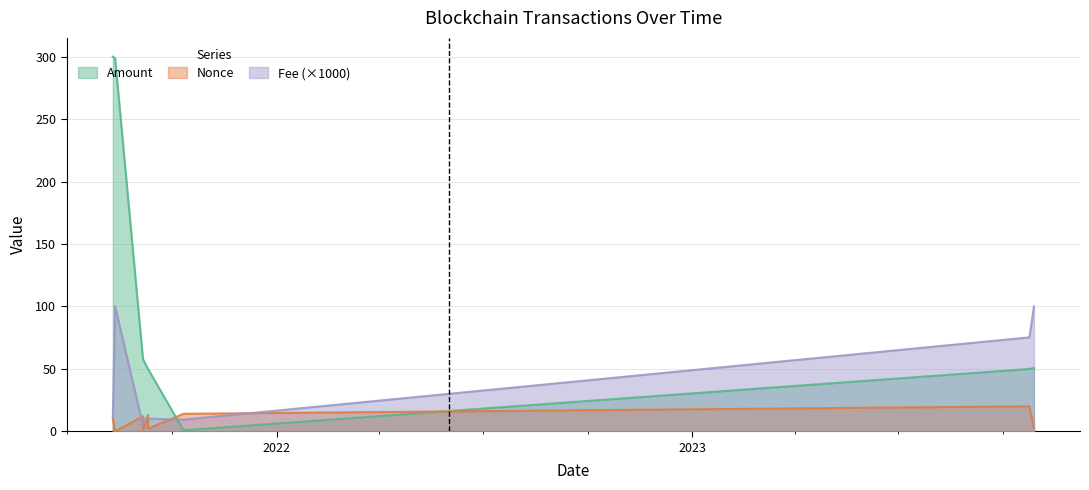

Reading left to right, extract all data points from this chart.

Amount: 300.2	299.1	57.7	57.7	50.0	50.0	0.8	49.9	50.6
Fee: 11.1	100.0	4.6	10.0	10.1	10.1	9.3	75.3	100.0
Nonce: 10.0	0.0	12.0	1.0	13.0	2.0	14.0	20.0	3.0